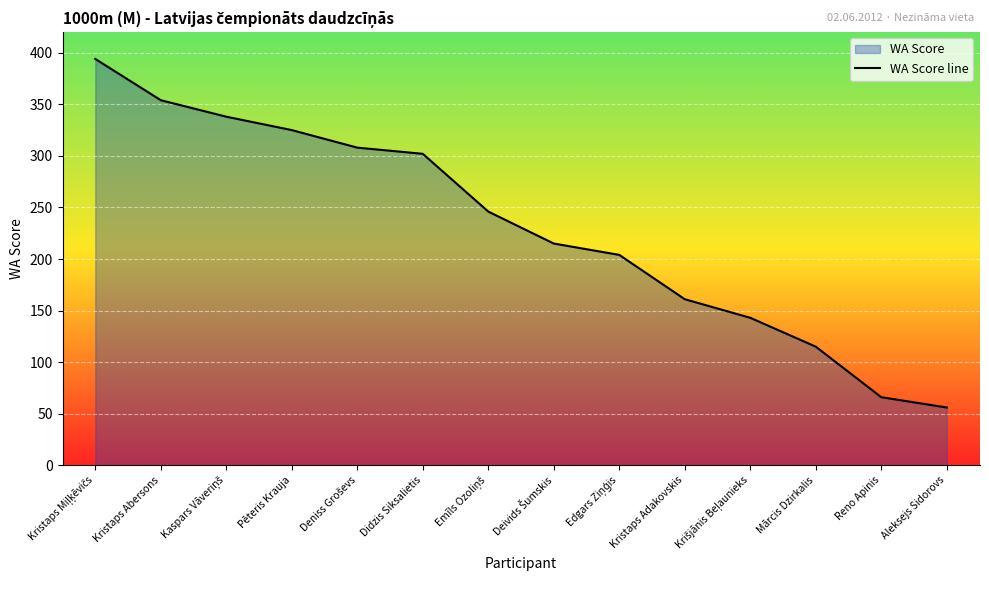

What is the label of the 11th point from the left?

Krišjānis Beļaunieks